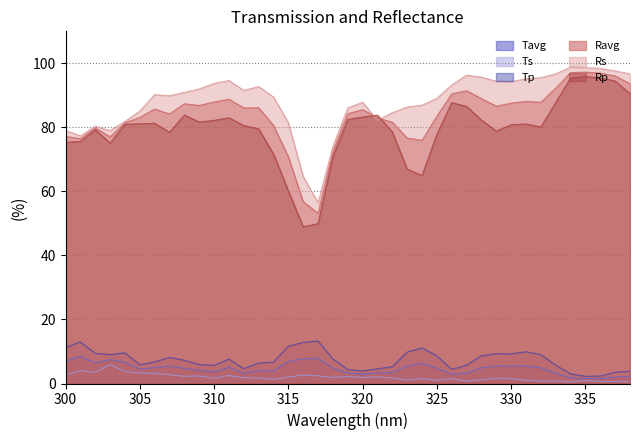

True or false: Tp and Ravg intersect in this chart.

False